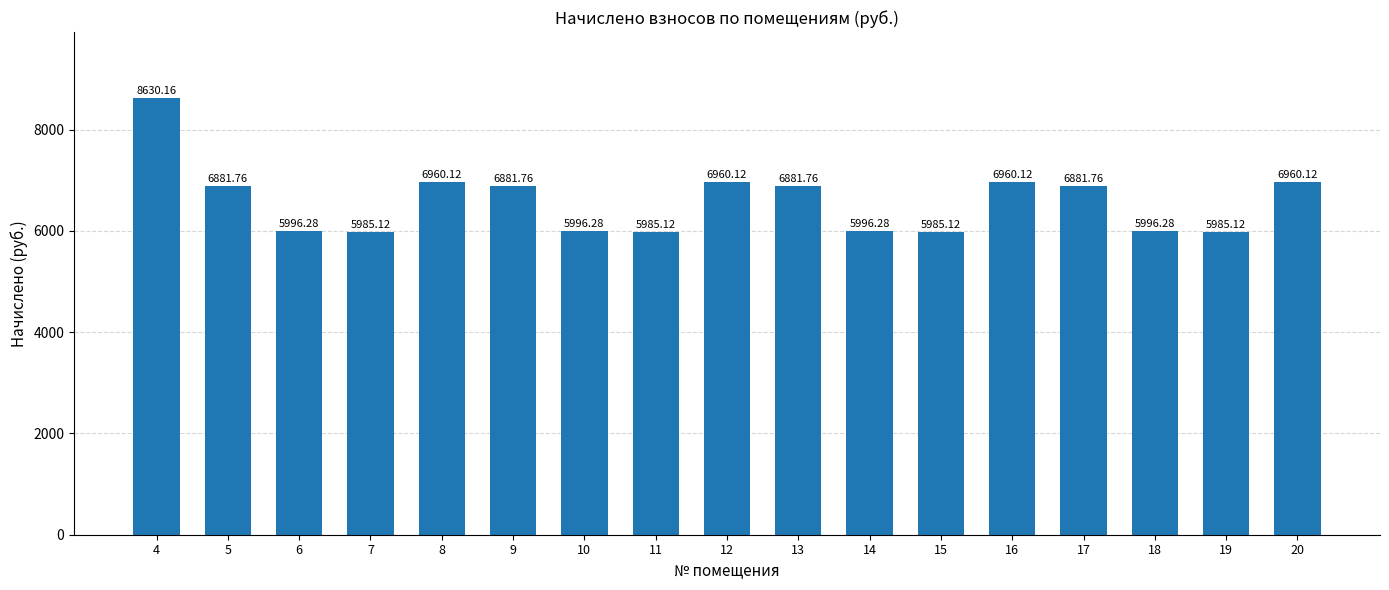

How many bars are there in total?

17